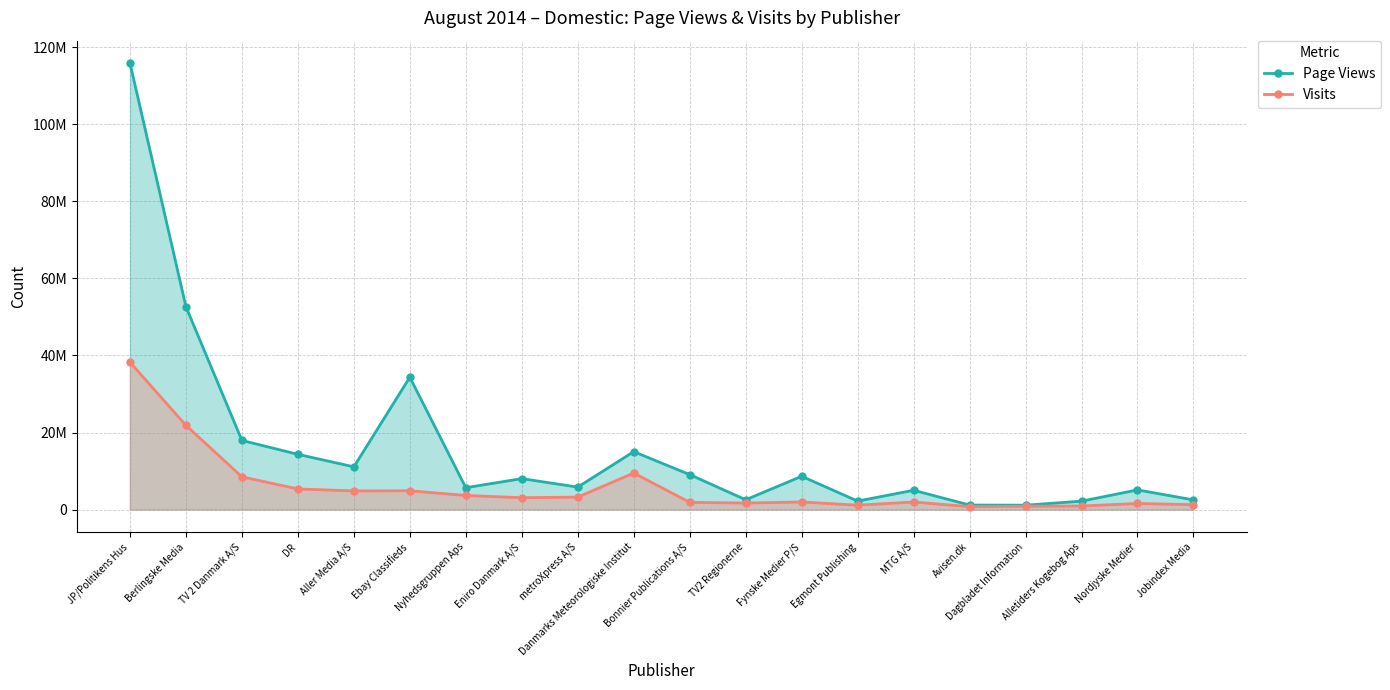

At which category does the chart reach its peak across all series?

JP/Politikens Hus